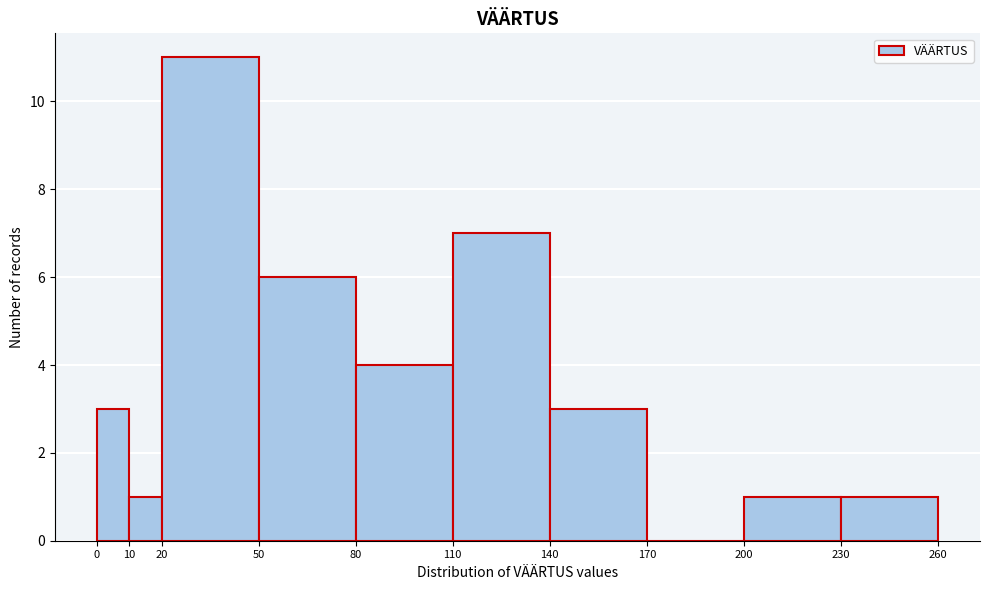

Reading left to right, transcribe this chart: for each bar, give the range it covers on the x-axis and its height. The values are not printed on the chart, so give them approximately, as read against the axis.

0 to 10: 3
10 to 20: 1
20 to 50: 11
50 to 80: 6
80 to 110: 4
110 to 140: 7
140 to 170: 3
170 to 200: 0
200 to 230: 1
230 to 260: 1